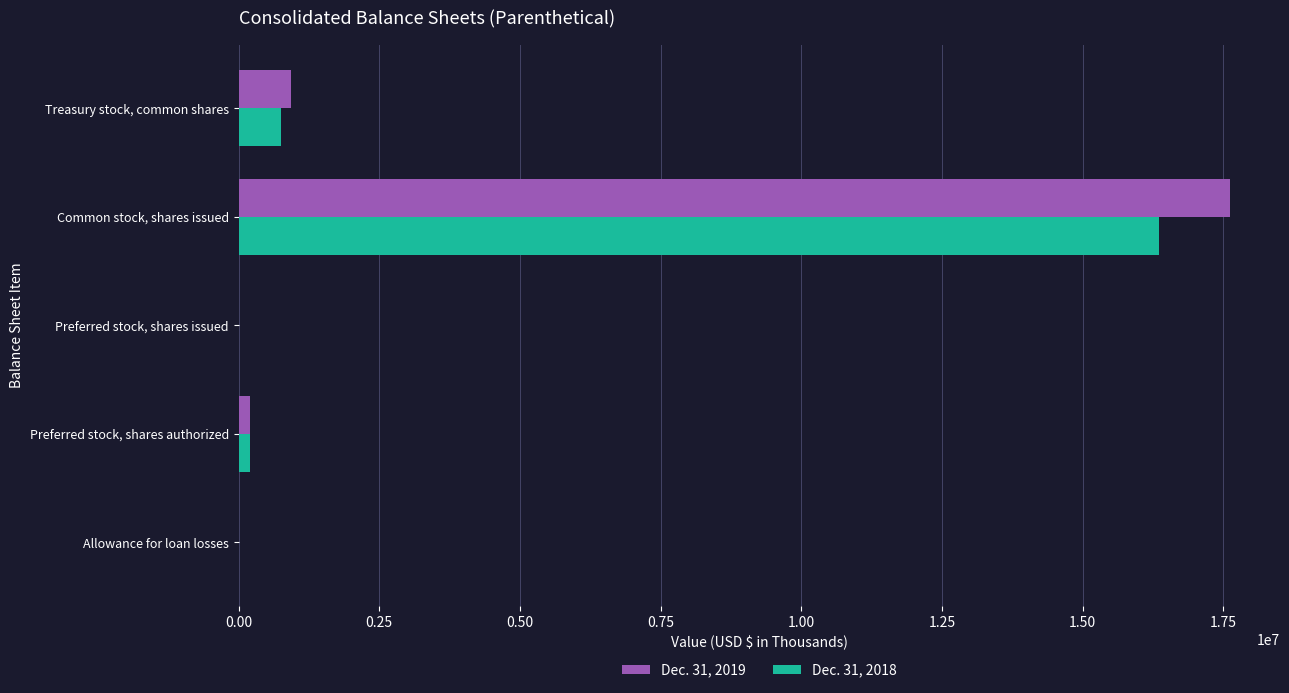

The Dec. 31, 2018 series shows 6438986 at Common stock, shares issued. True or false?

False